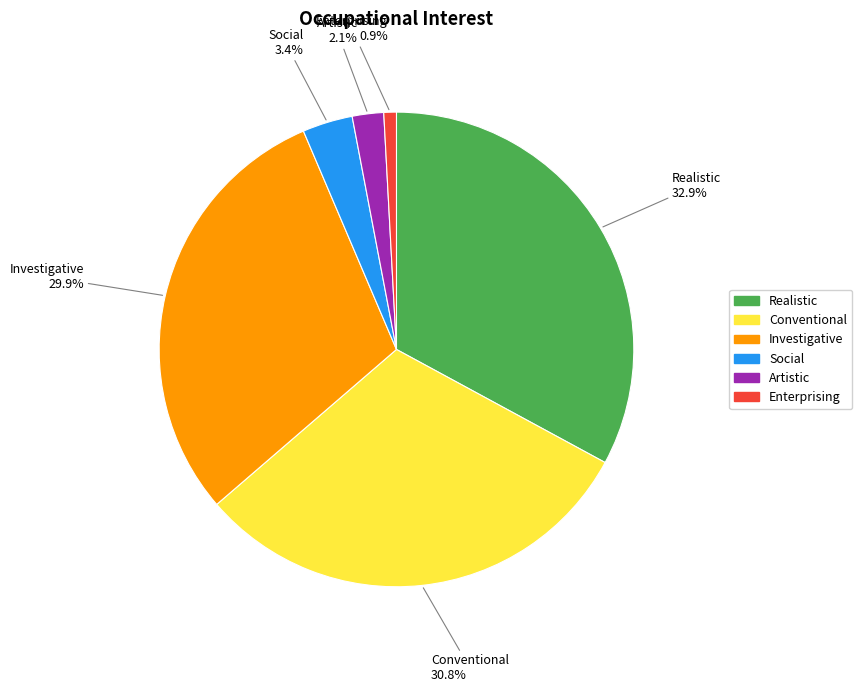

Combined, what portion of the pie is Social and Realistic?

36.3%